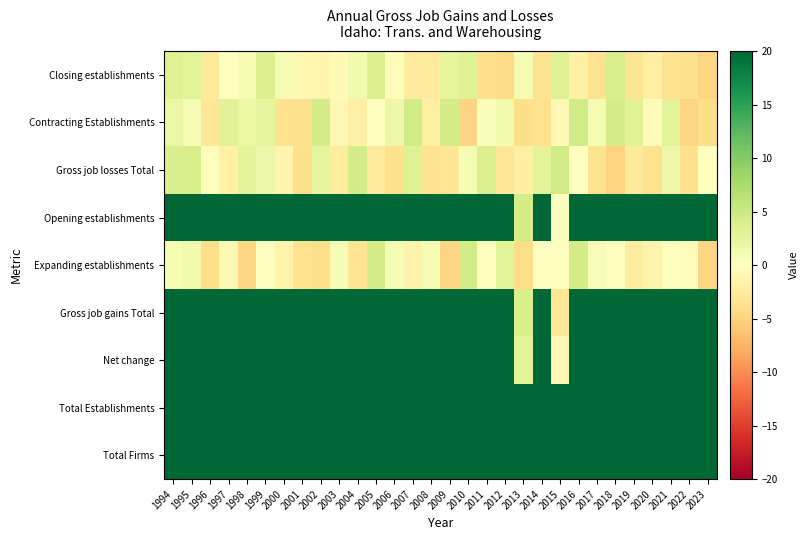

How many distinct data groups are displayed?

9